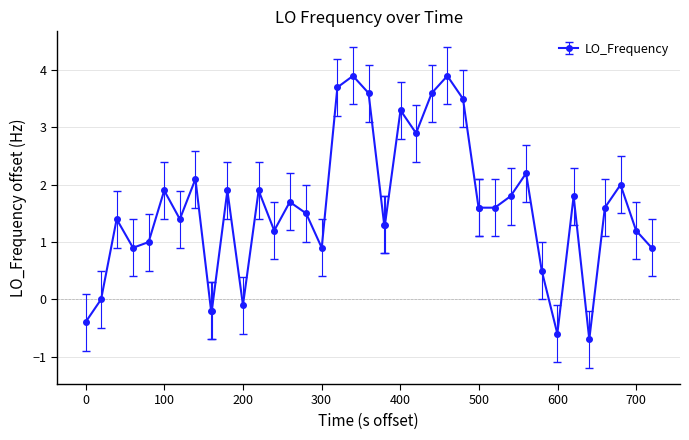

What is the smallest value displayed?

-0.7